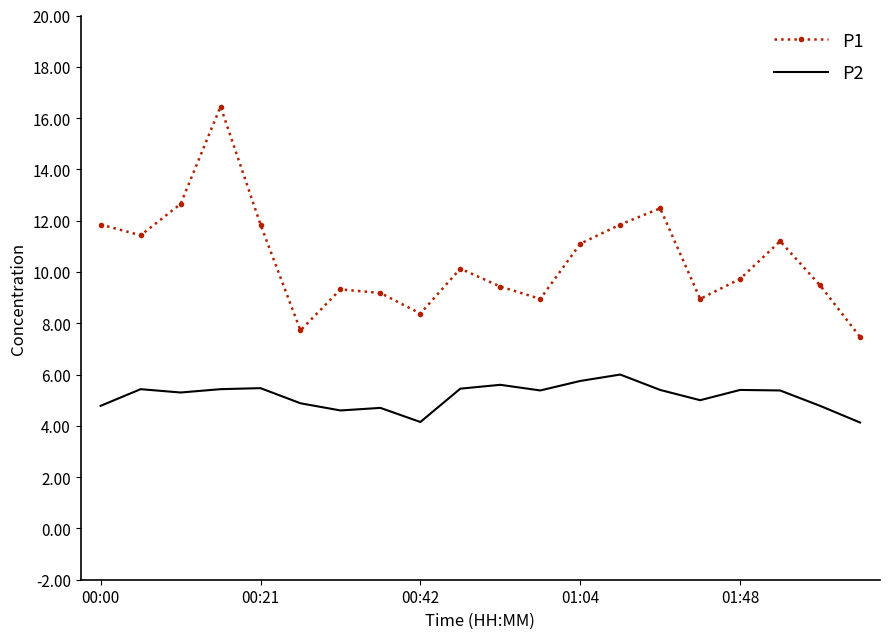

Which series has the widest spread of values?

P1